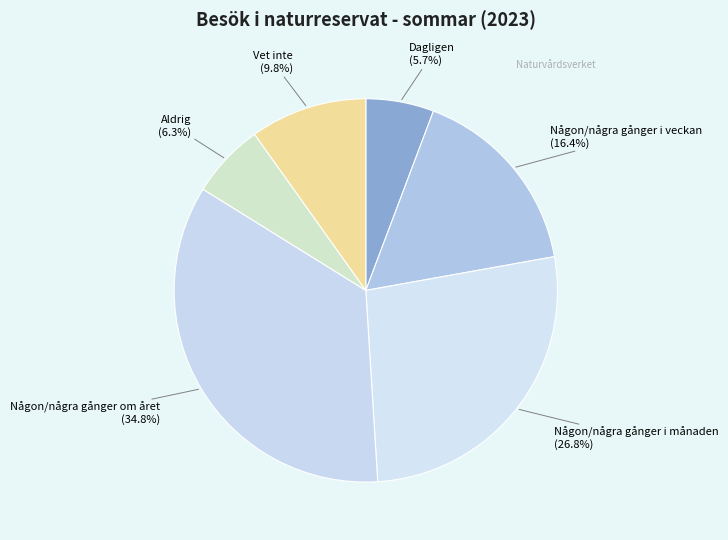

What is the largest slice in the pie chart?

Någon/några gånger om året